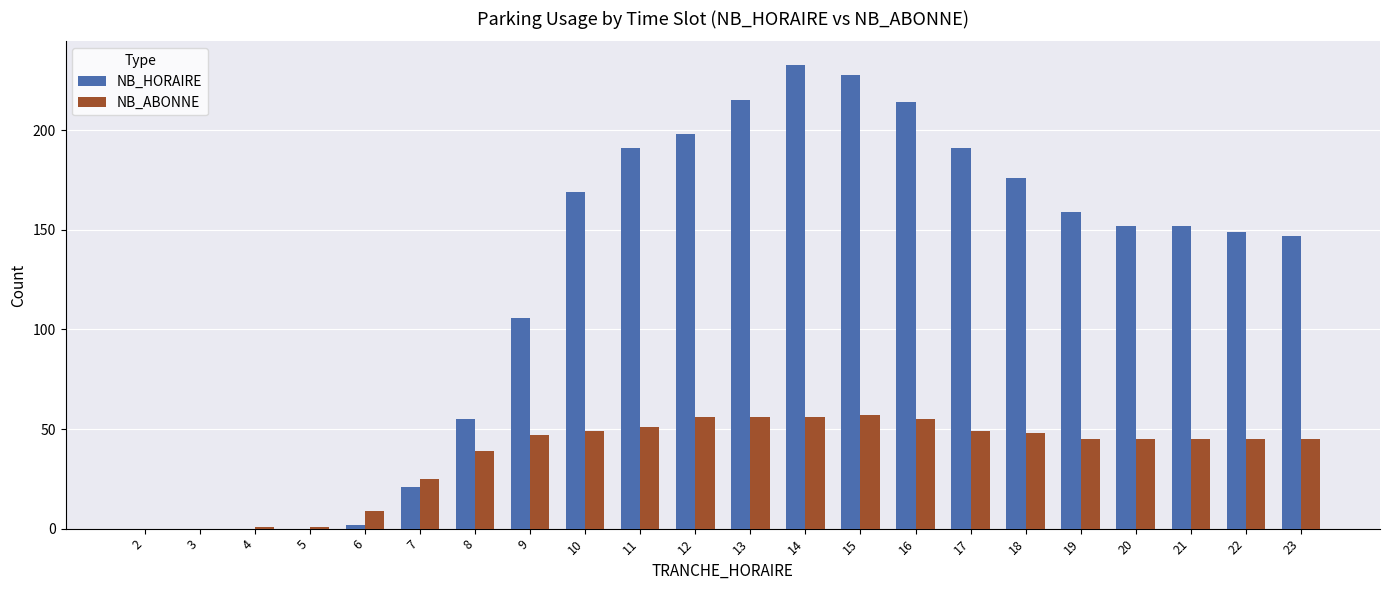

Which series changed the most between 5 and 19?

NB_HORAIRE